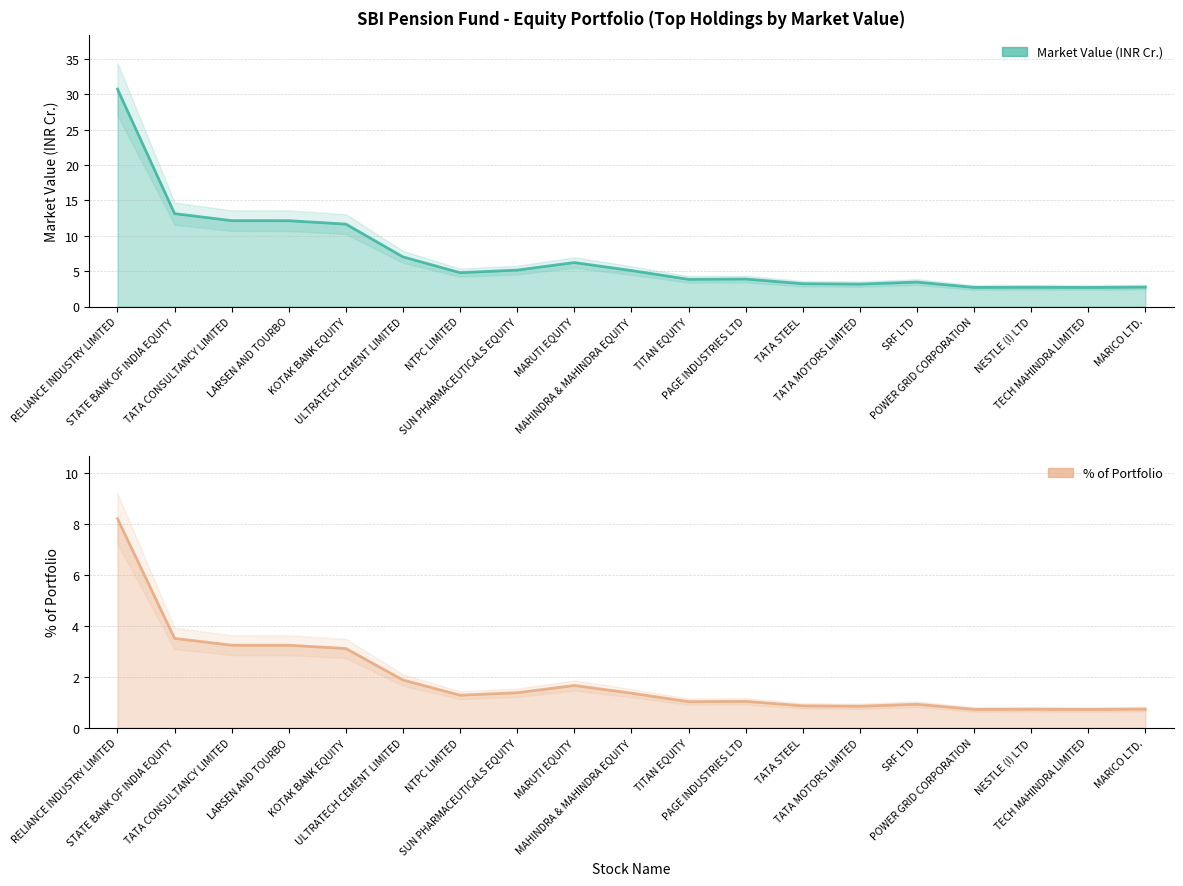

What is the sum of all Mkt_Value (Lakhs) values?

136.6